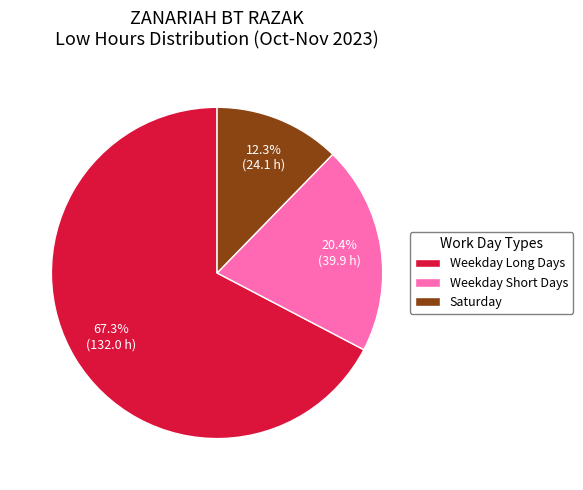

How many slices are in this pie chart?

3